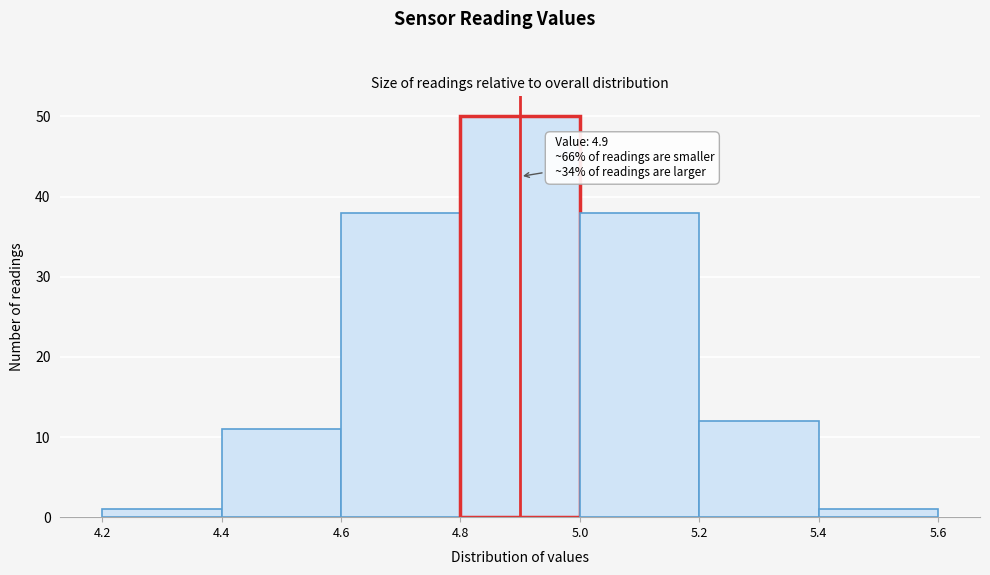

Which range on the x-axis has the tallest bar?

4.8 to 5.0